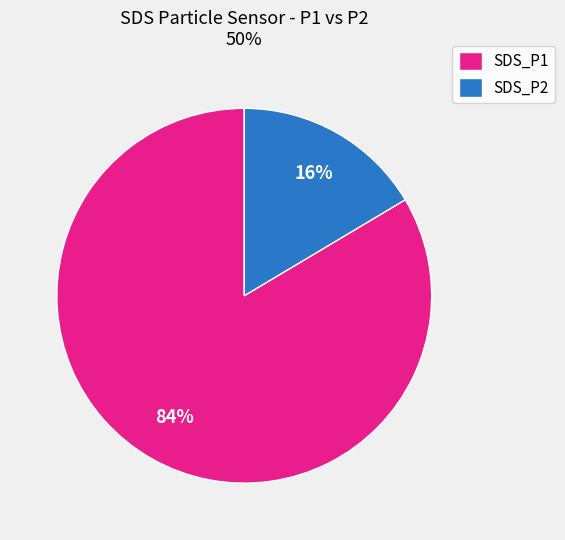

To the nearest percent, what percentage of the pie is SDS_P2?

16%